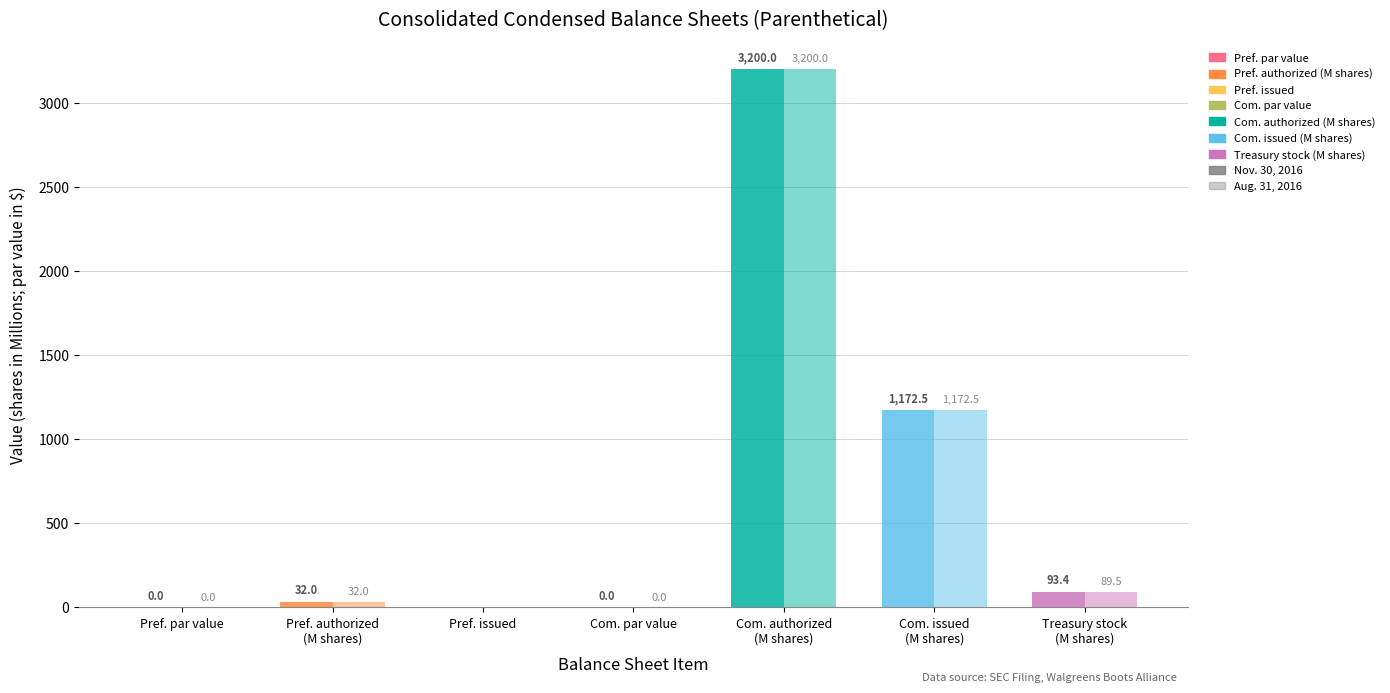

Rank the series by their maximum value, from highest to lowest.

Nov. 30, 2016, Aug. 31, 2016